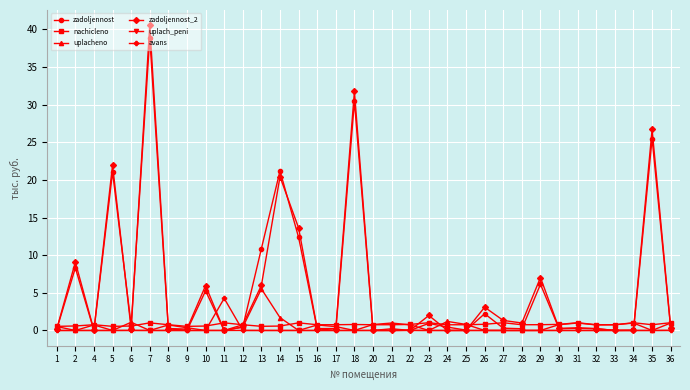

At which category does zadoljennost_2 reach its first local valley?

4